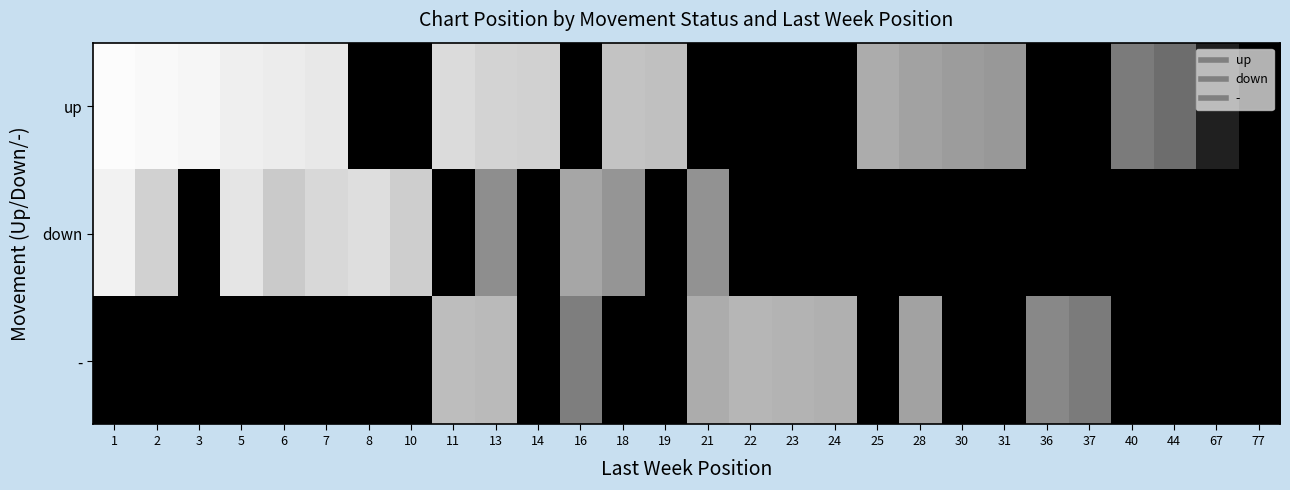

List the series in order of their overall mean, lowest first.

-, down, up